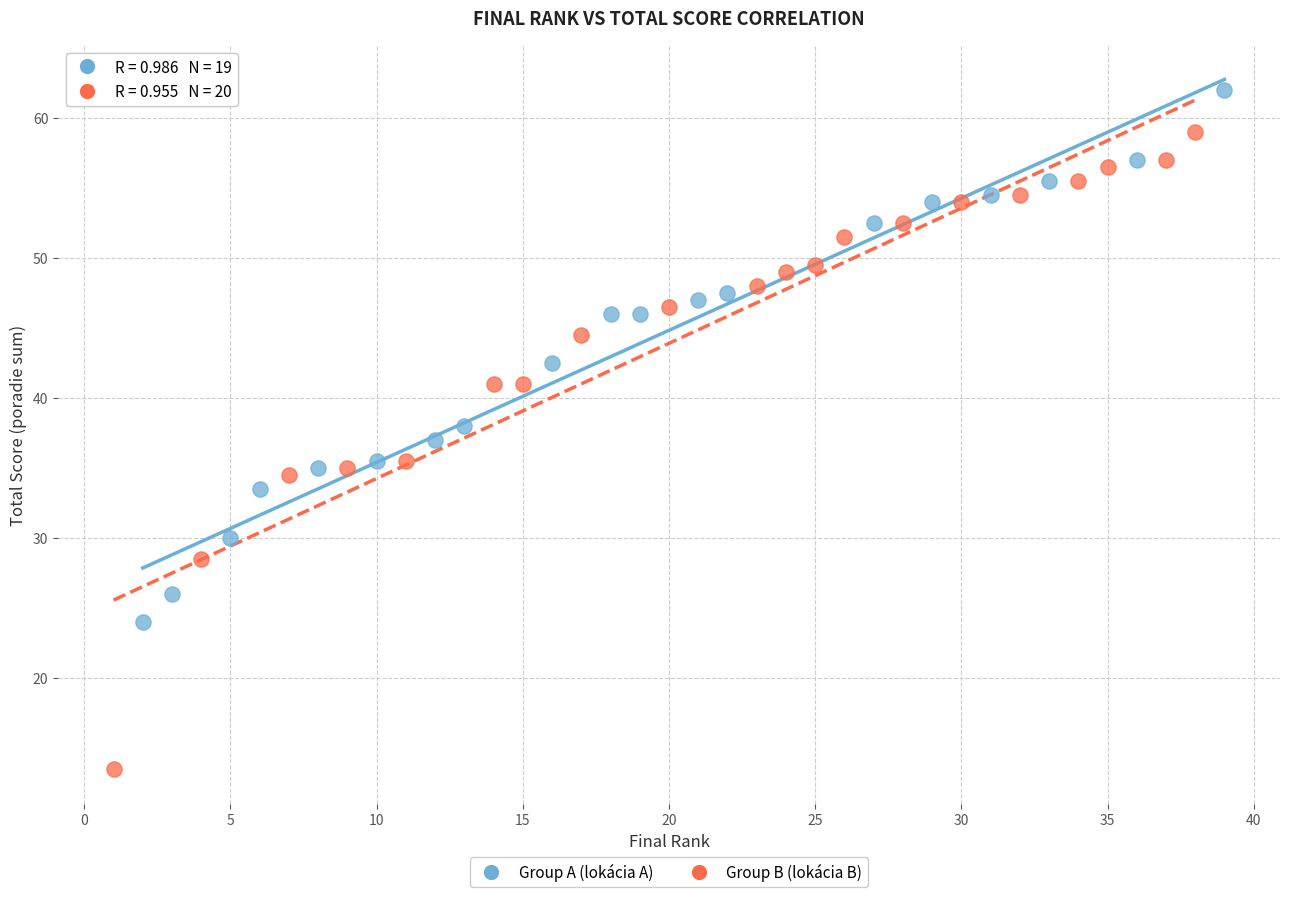

Which series has the largest Y range (max minus min)?

Group B (lokácia B)